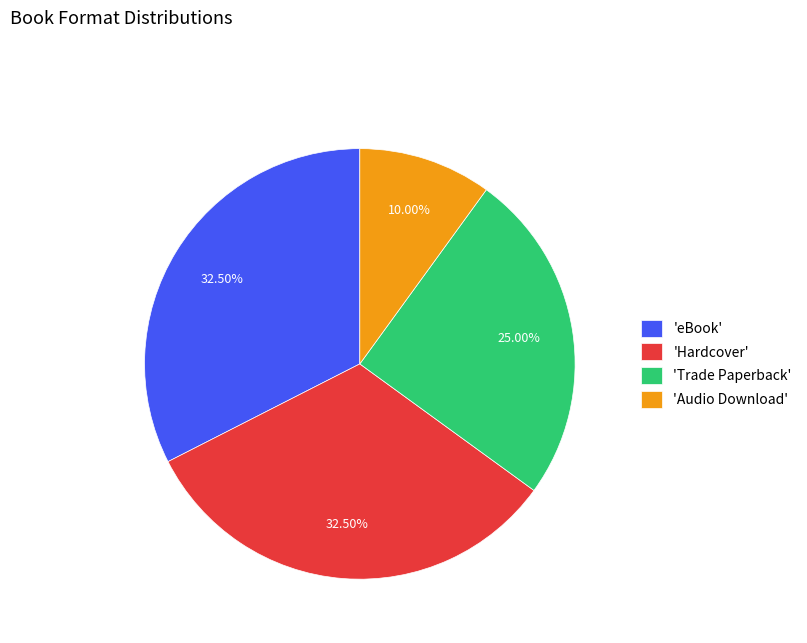

To the nearest percent, what is the average slice percentage?

25%